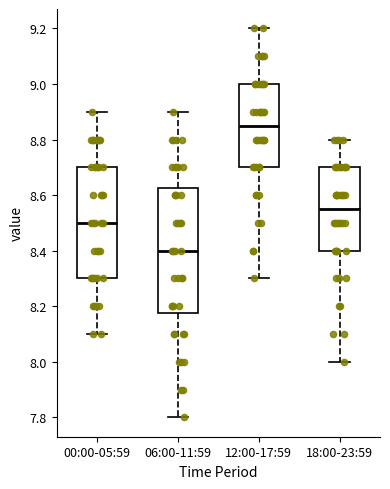

Which box has the highest median line?

12:00-17:59